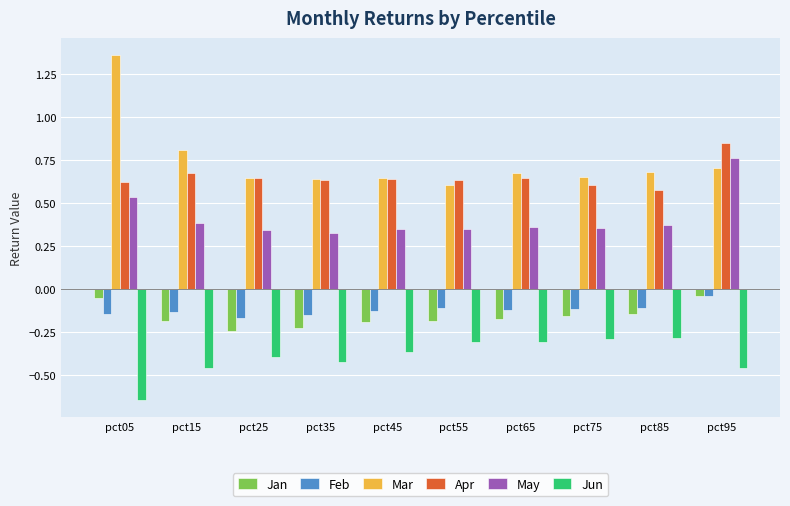

Which series has the largest total across all categories?

Mar